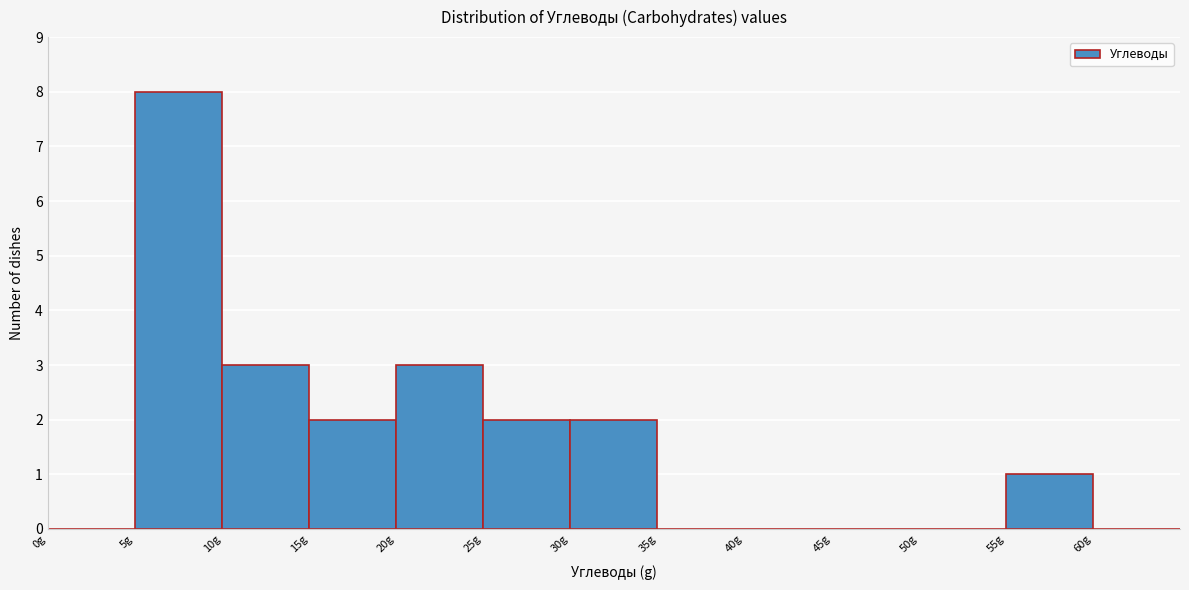

Reading left to right, transcribe this chart: for each bar, give the range it covers on the x-axis and its height. The values are not printed on the chart, so give them approximately, as read against the axis.

0 to 5: 0
5 to 10: 8
10 to 15: 3
15 to 20: 2
20 to 25: 3
25 to 30: 2
30 to 35: 2
35 to 40: 0
40 to 45: 0
45 to 50: 0
50 to 55: 0
55 to 60: 1
60 to 65: 0